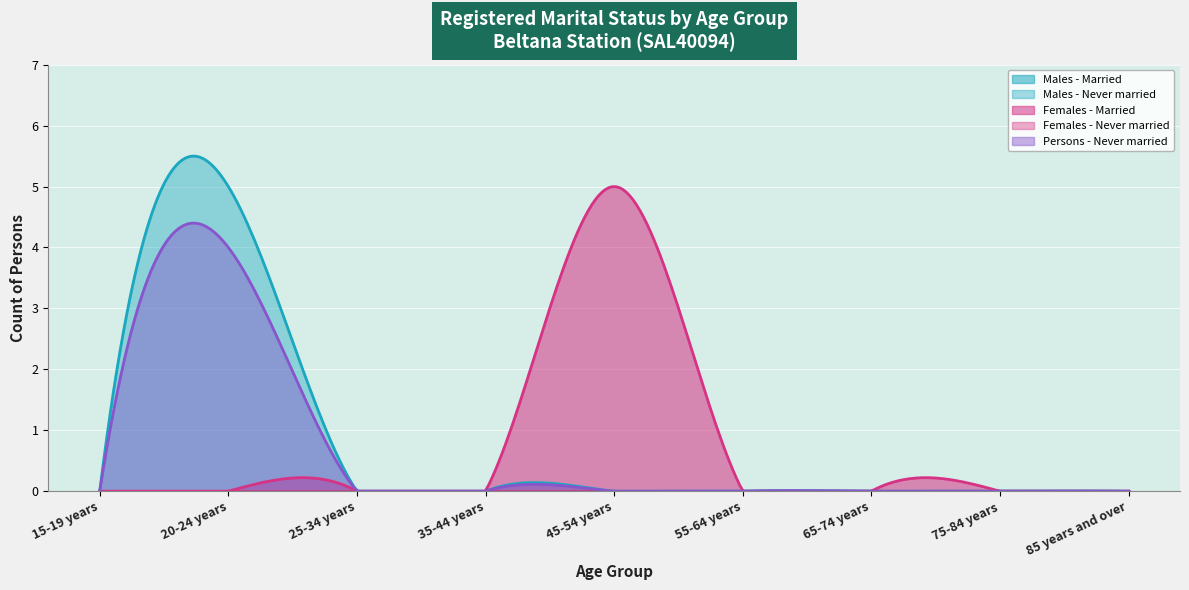

True or false: Never married has a value of 0 at 65-74 years.

True